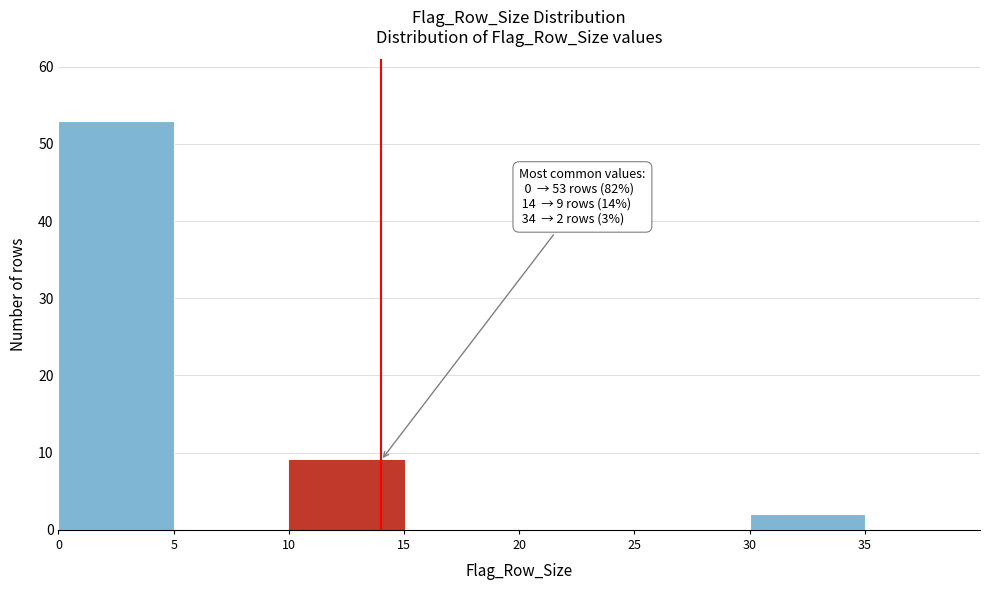

Over which range of the x-axis is the bar tallest?

0 to 5